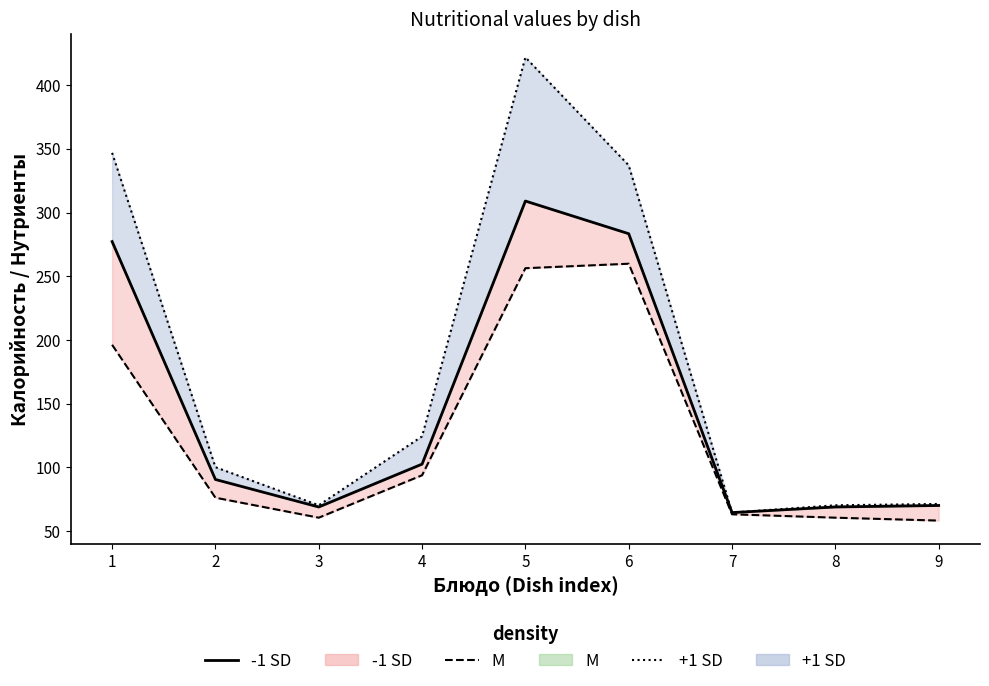

True or false: Жиры (upper) and Белки (lower) cross at least once.

False